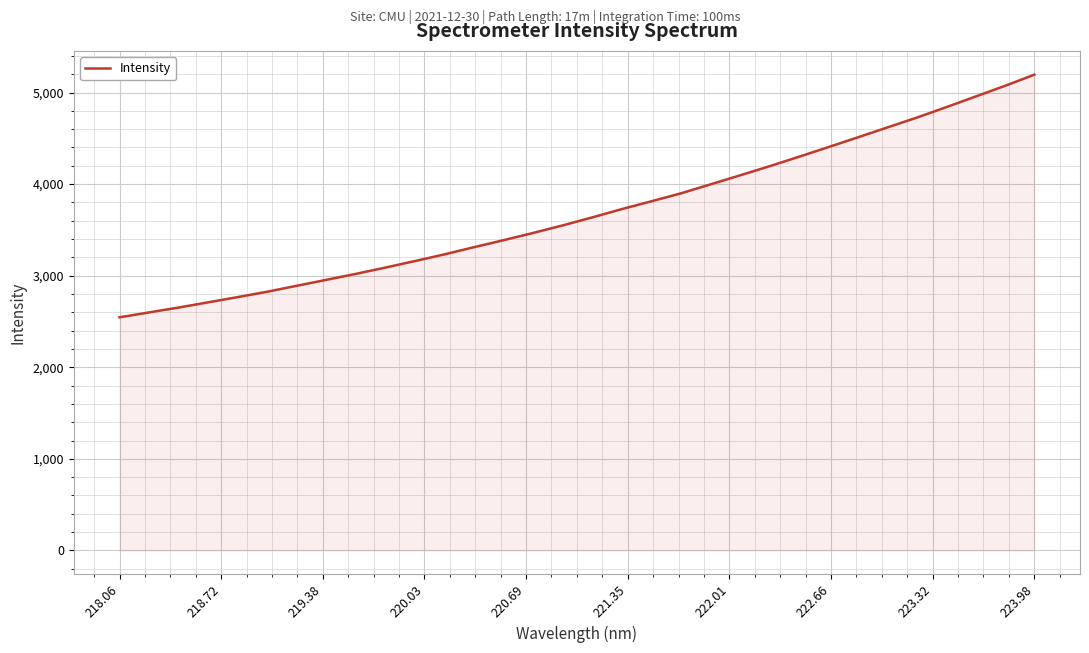

True or false: there are more than 0 points higher than both neighbors.

False